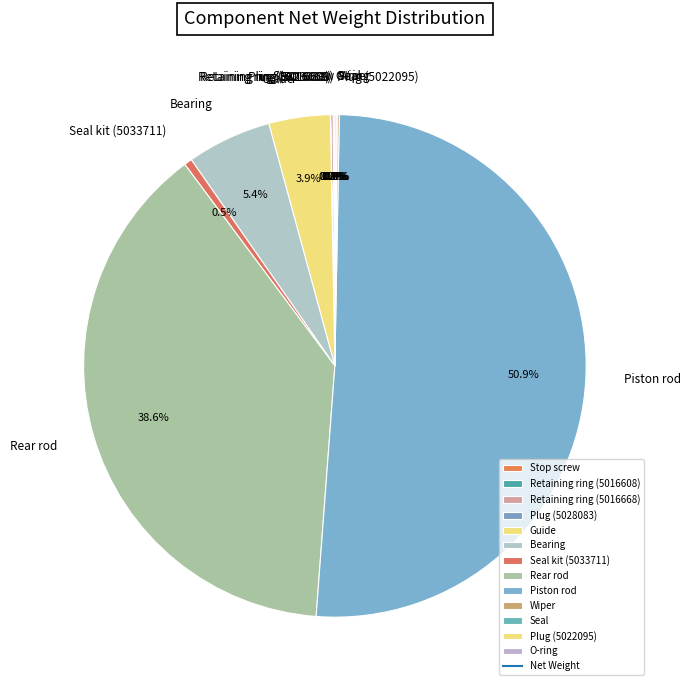

Which slice is the largest?

Piston rod